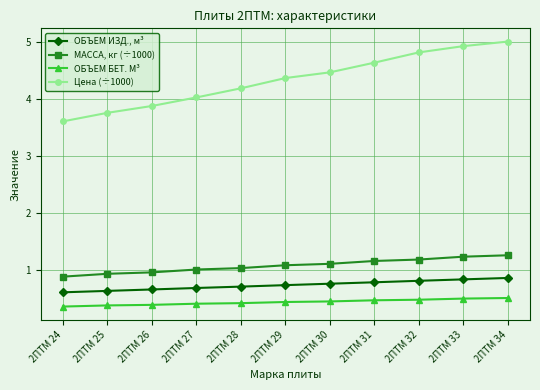

True or false: Цена (÷1000) and МАССА, кг (÷1000) intersect in this chart.

False